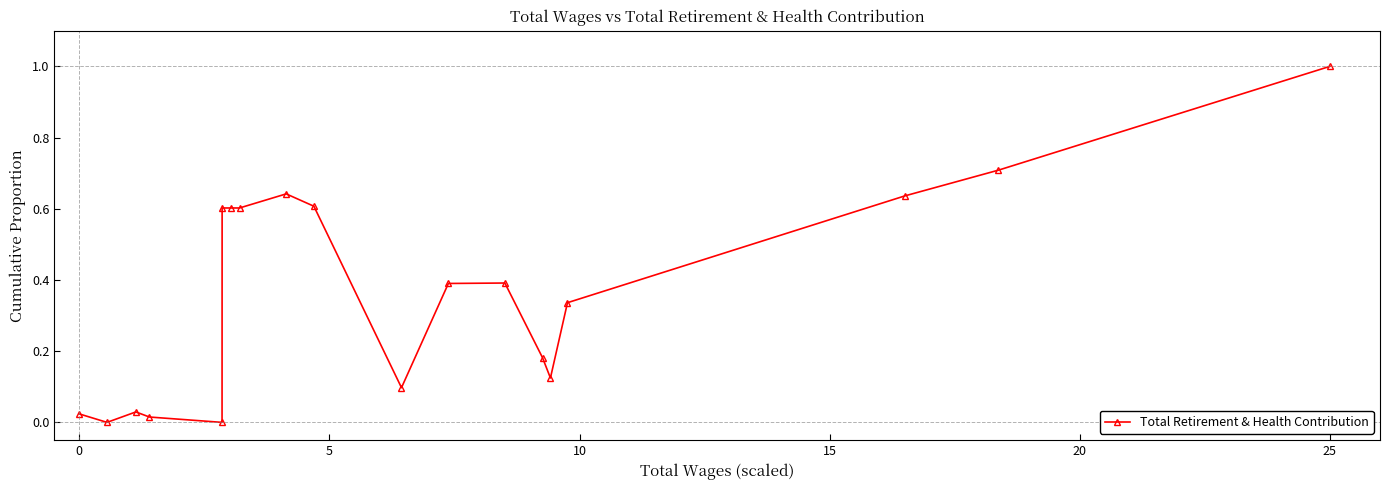

How many interior local valleys (lower than both neighbors) does the data have?

5